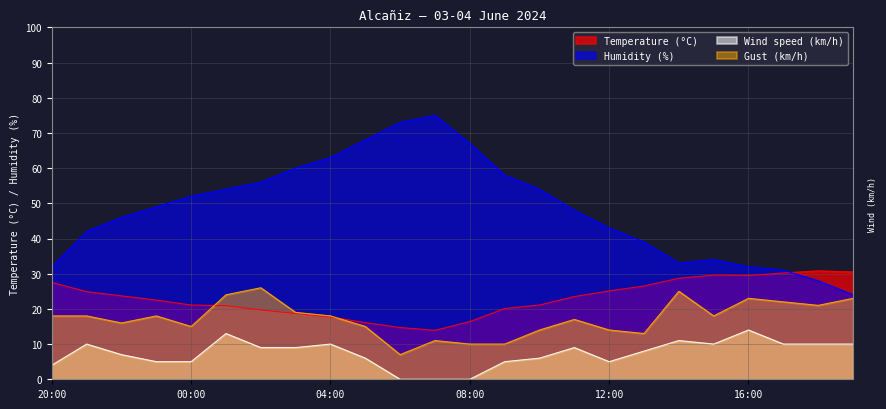

What is the value of the Temperature (°C) point at the 19th from the left?

28.7